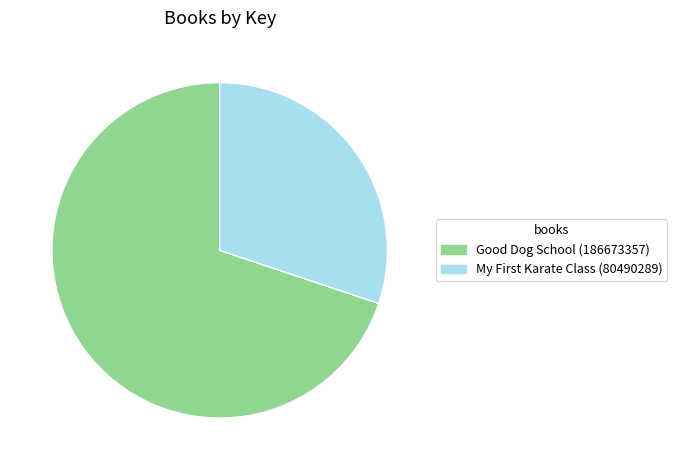

Which category has the biggest portion of the pie?

Good Dog School (186673357)